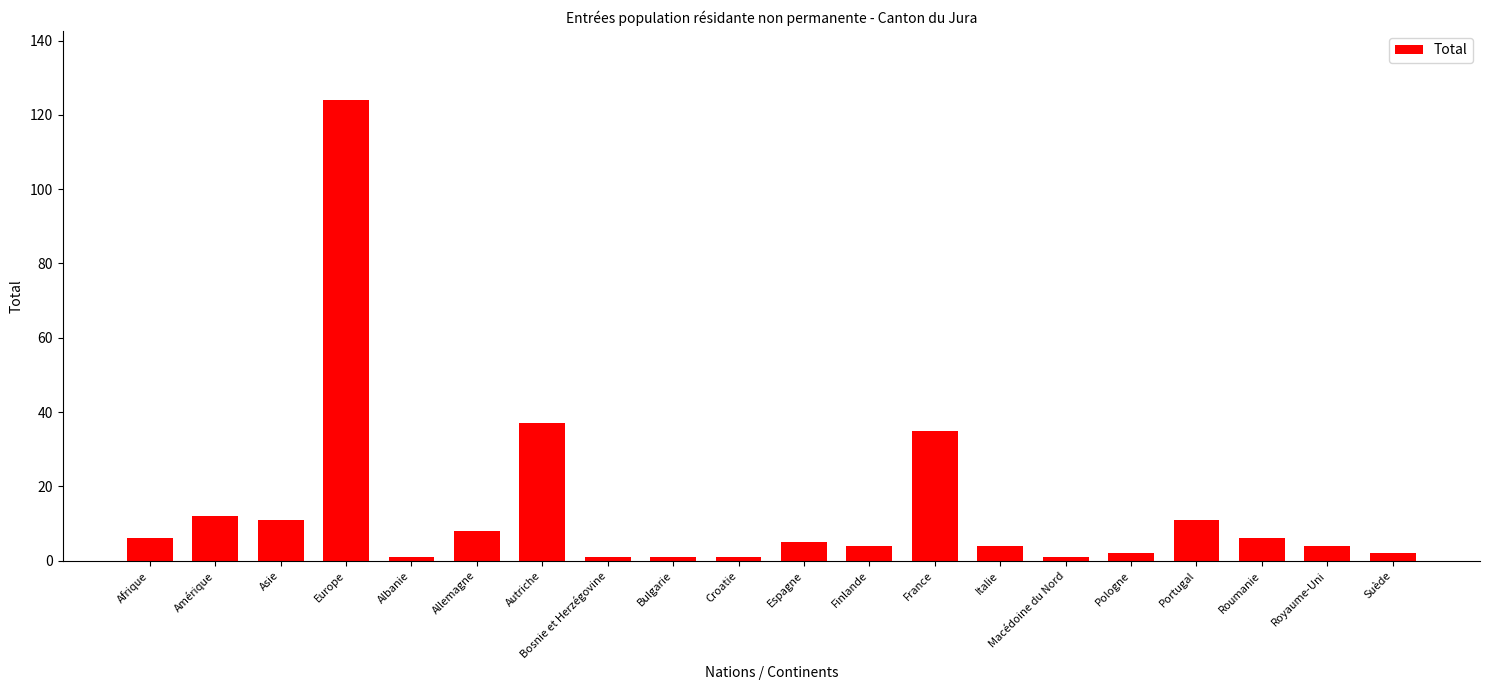

Where is the data nearest to the value 62?

Autriche